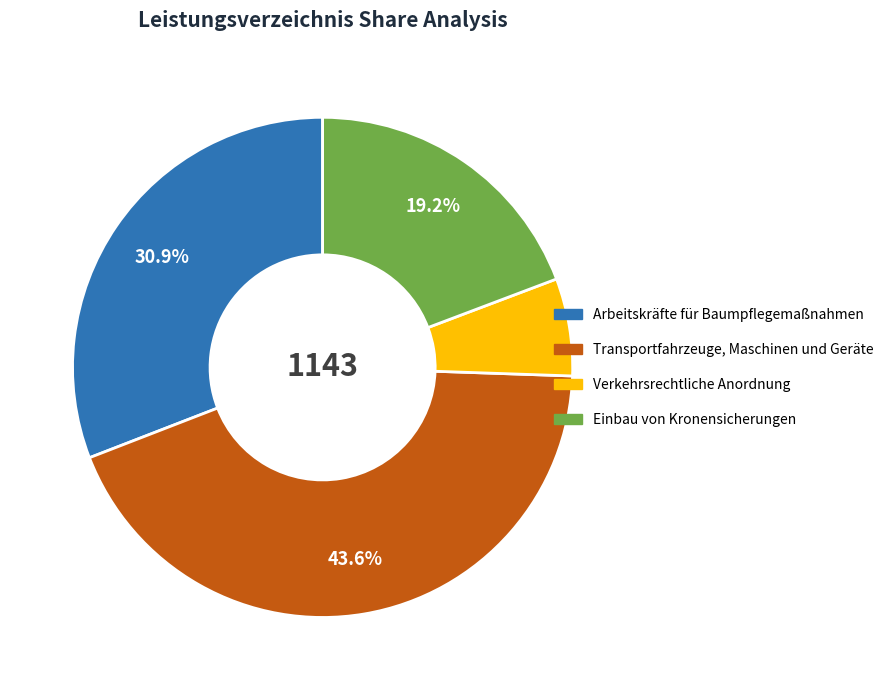

Is Verkehrsrechtliche Anordnung the majority of the pie?

No